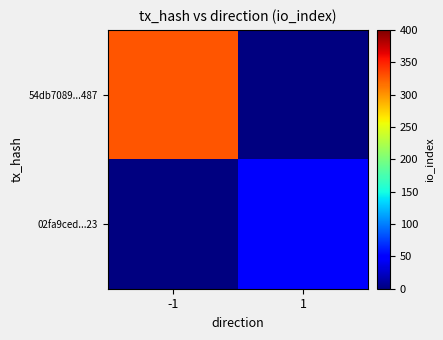

How many distinct data groups are displayed?

2